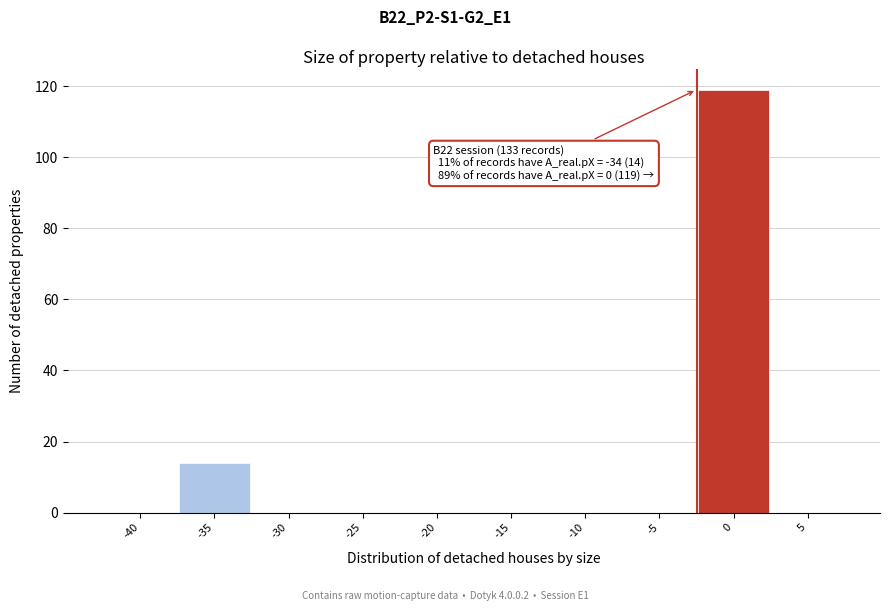

Reading right to left, what are all the values shown in this chart?

5=0	0=119	-5=0	-10=0	-15=0	-20=0	-25=0	-30=0	-35=14	-40=0